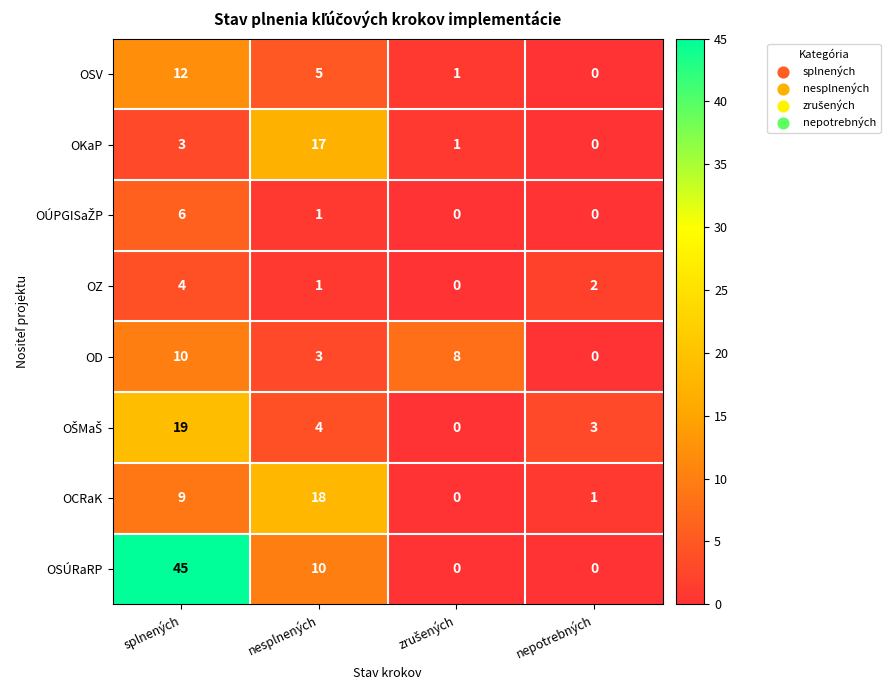

What is the difference between the OKaP values at nesplnených and splnených?

14